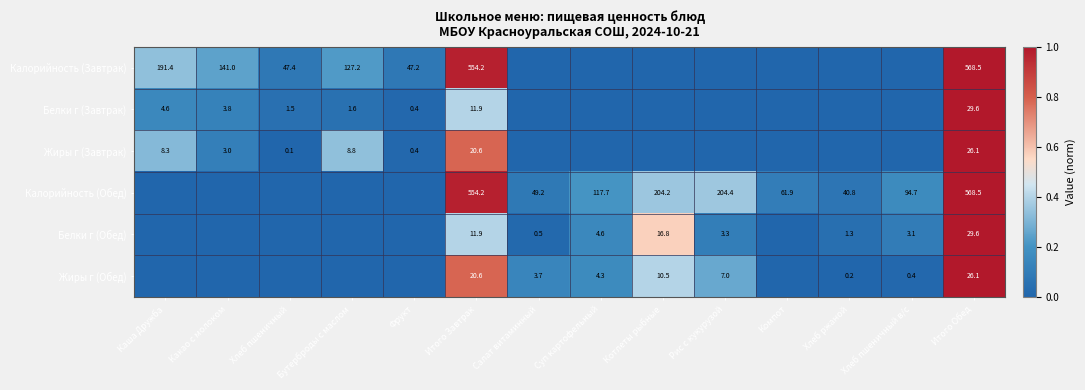

Is the value of Белки г (Обед) at Итого Завтрак greater than the value of Калорийность (Завтрак) at Какао с молоком?

No